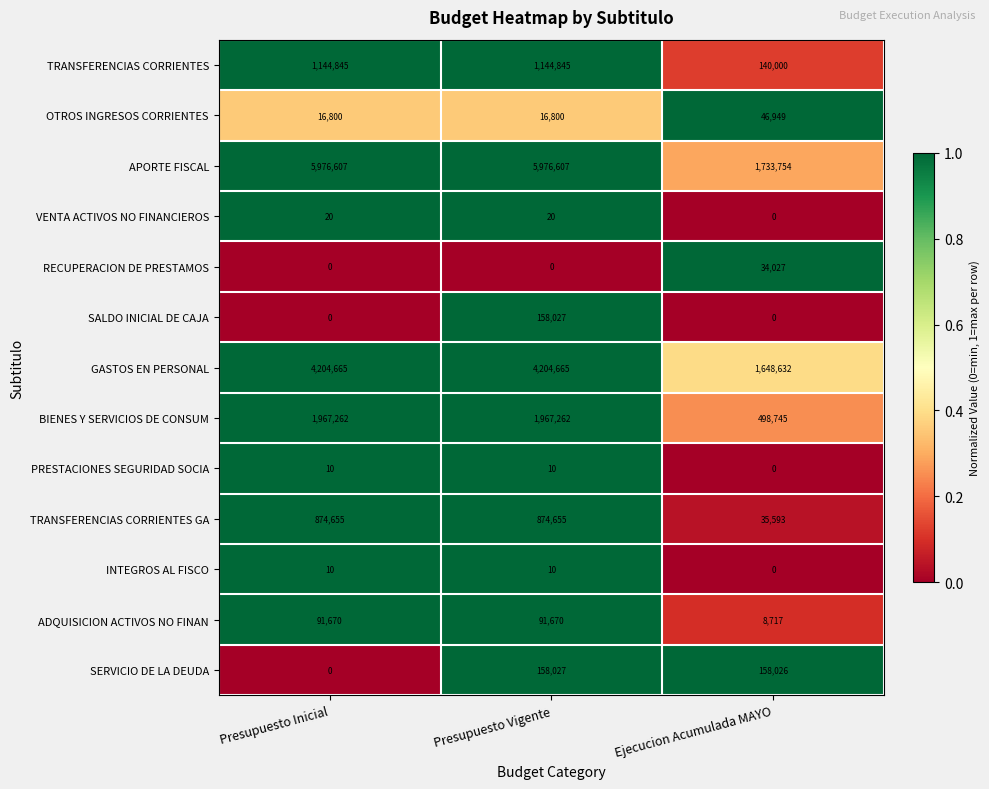

What is the average value of the TRANSFERENCIAS CORRIENTES GA series?

594968